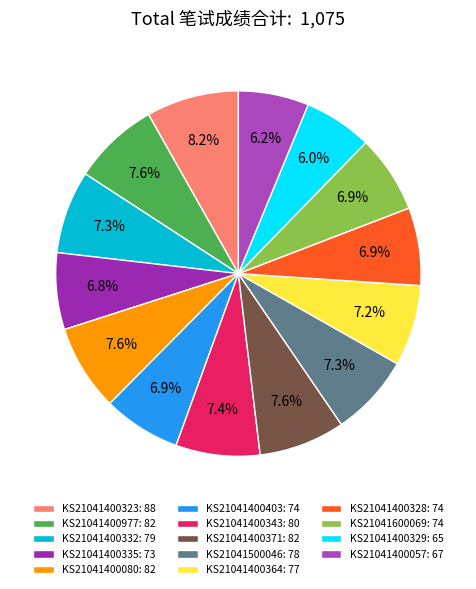

How much of the chart is everything except KS21041400323?

91.8%